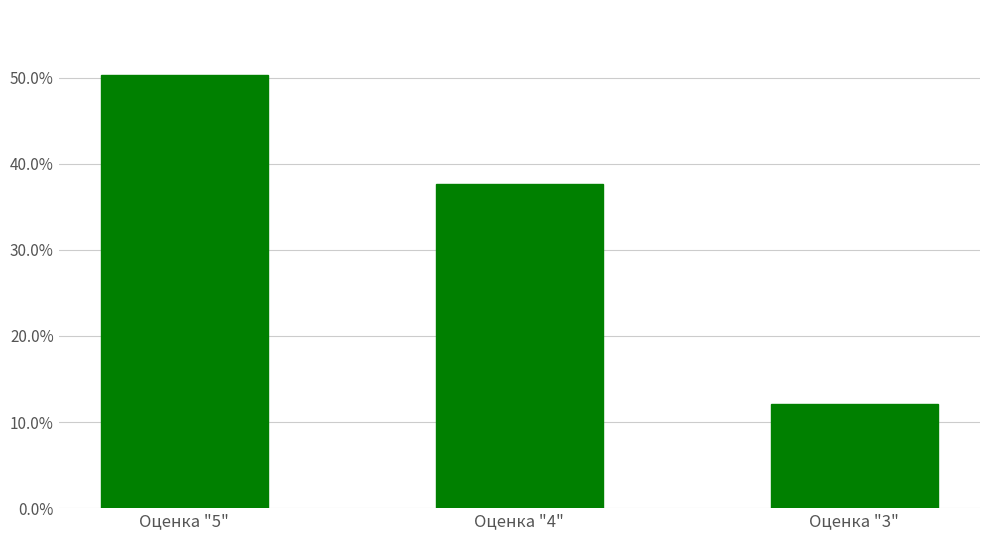

Between Оценка "5" and Оценка "4", which is larger?

Оценка "5"